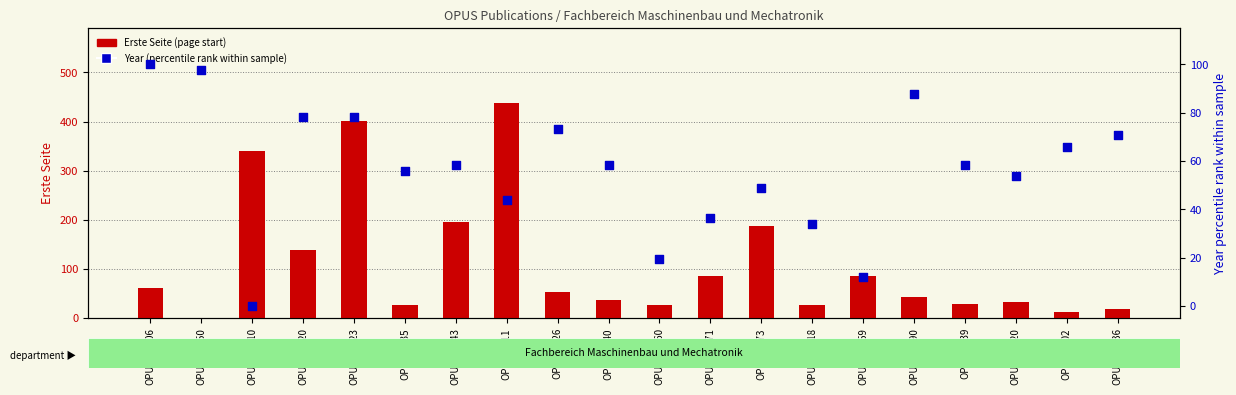

Which series contains the lowest Y value?

Year (percentile rank)